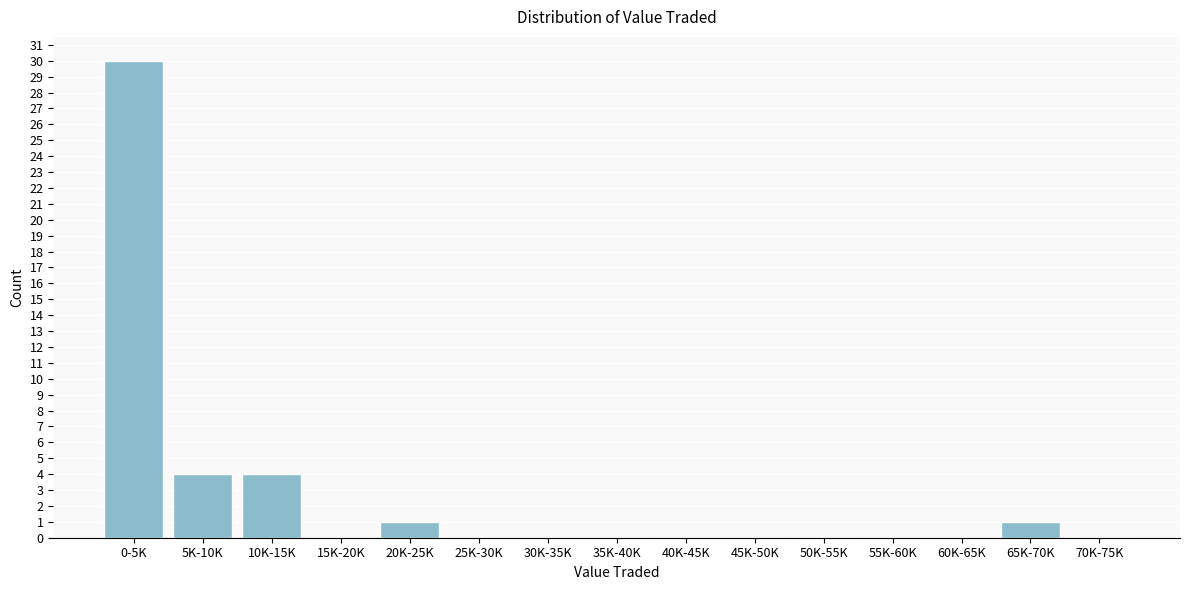

Reading right to left, what are all the values shown in this chart?

70K-75K=0	65K-70K=1	60K-65K=0	55K-60K=0	50K-55K=0	45K-50K=0	40K-45K=0	35K-40K=0	30K-35K=0	25K-30K=0	20K-25K=1	15K-20K=0	10K-15K=4	5K-10K=4	0-5K=30